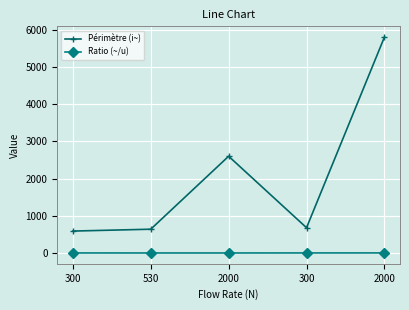

Which series has the largest total across all categories?

Périmètre (i~)